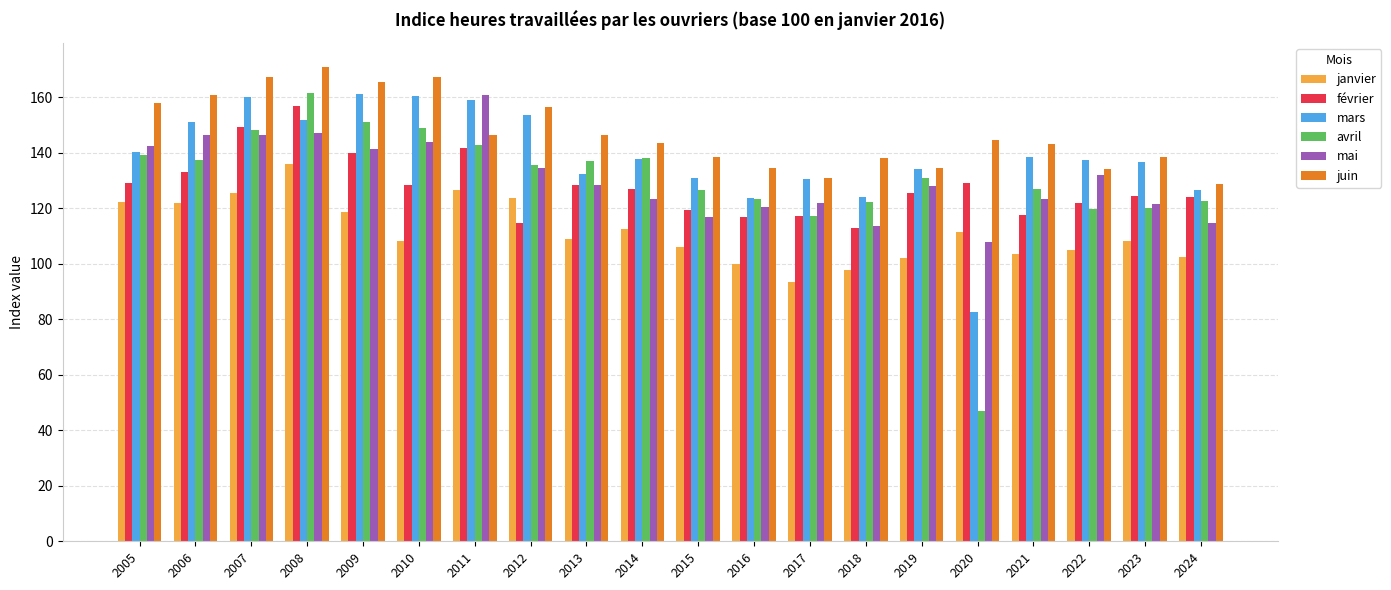

What is the sum of the mai values at 2009 and 2016?

261.5